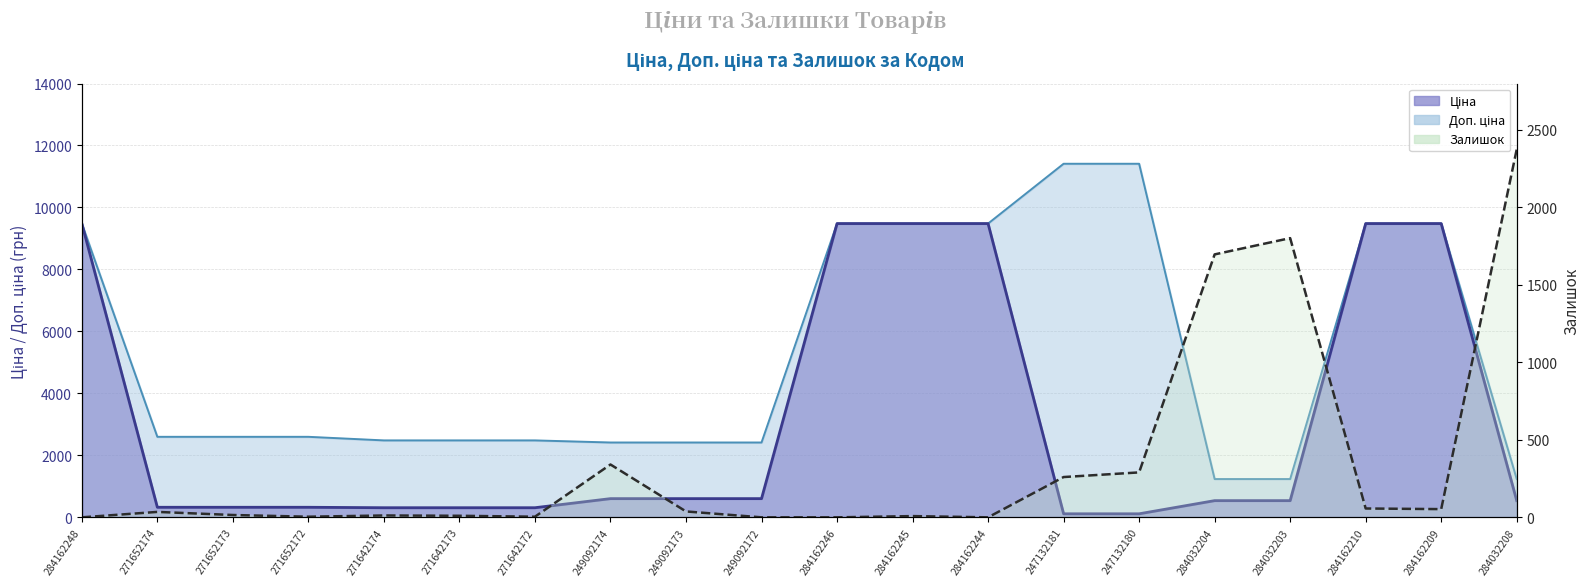

What is the sum of the Залишок values at 284032204 and 271652173?

1712.0